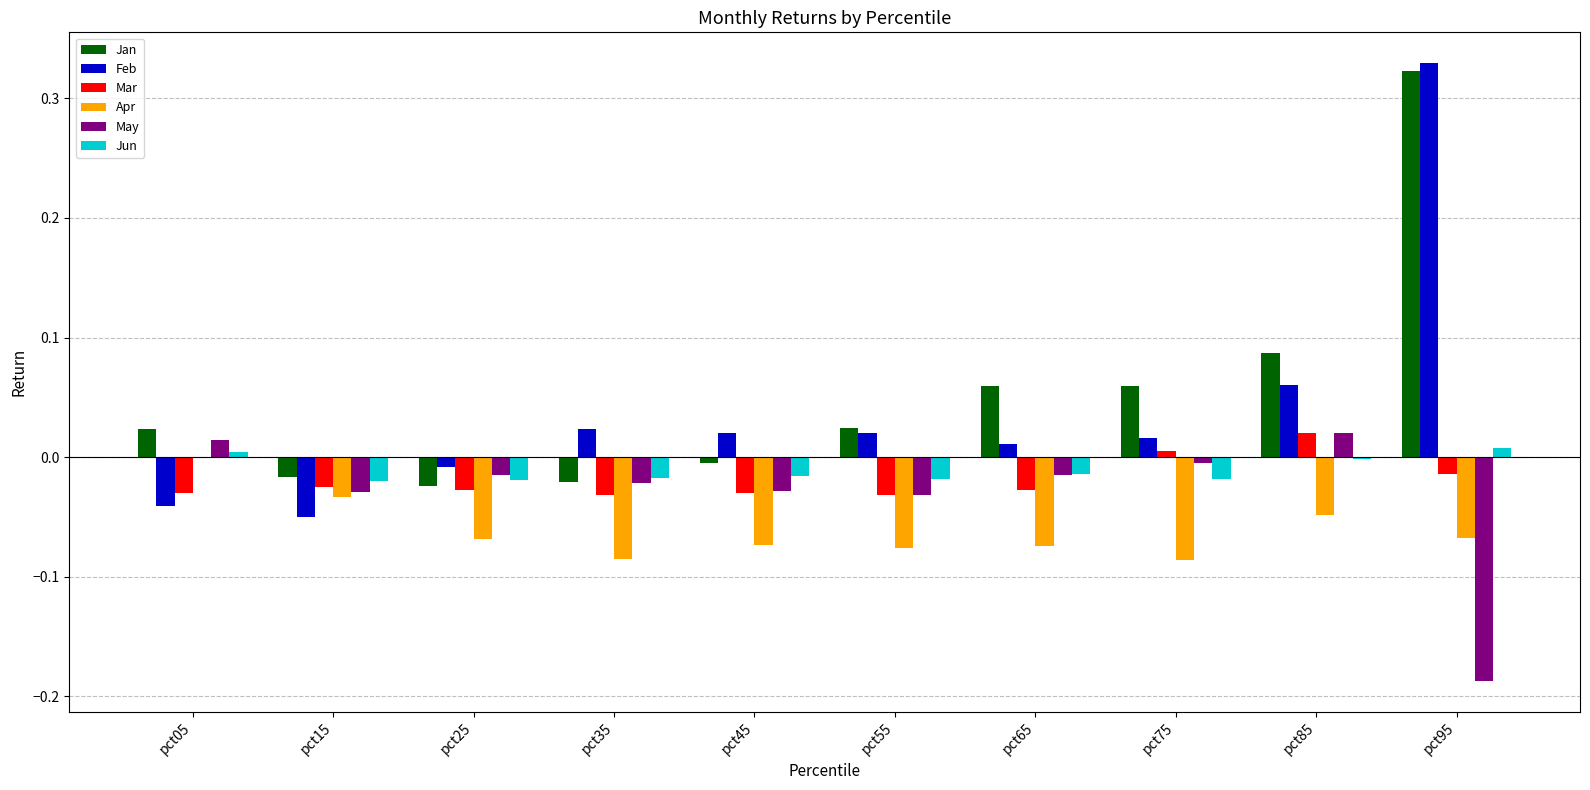

What are all the series names shown in the legend?

Jan, Feb, Mar, Apr, May, Jun